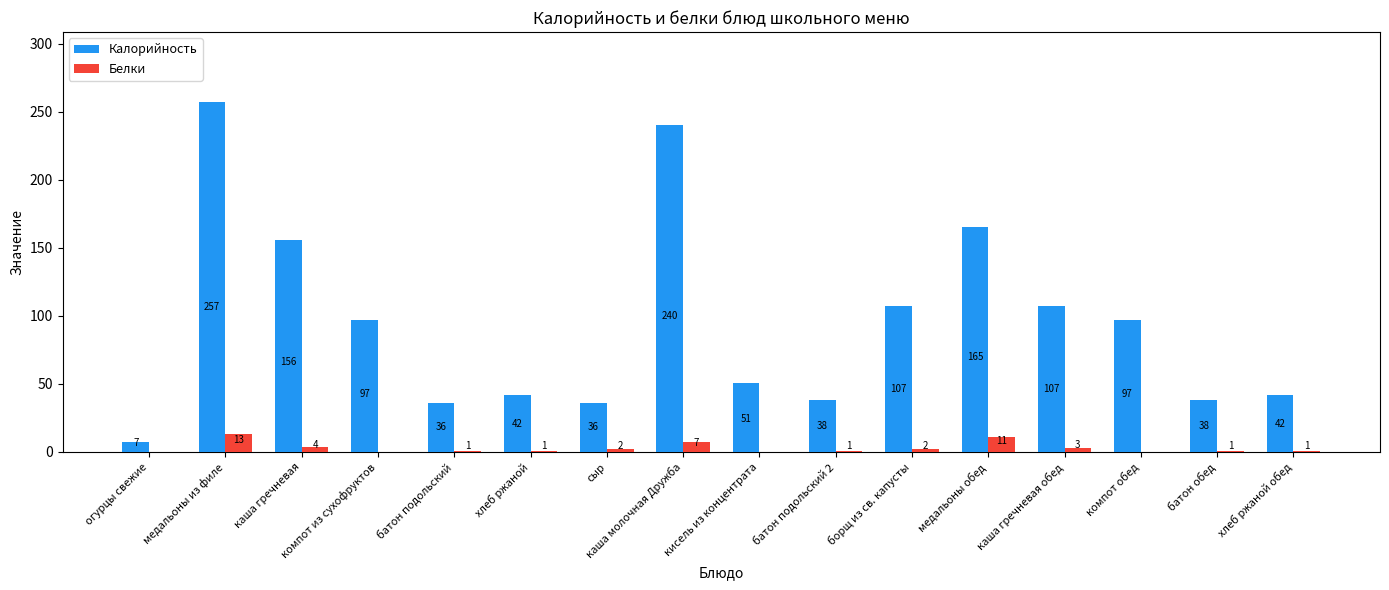

The value of Белки at батон обед is 1. True or false?

True